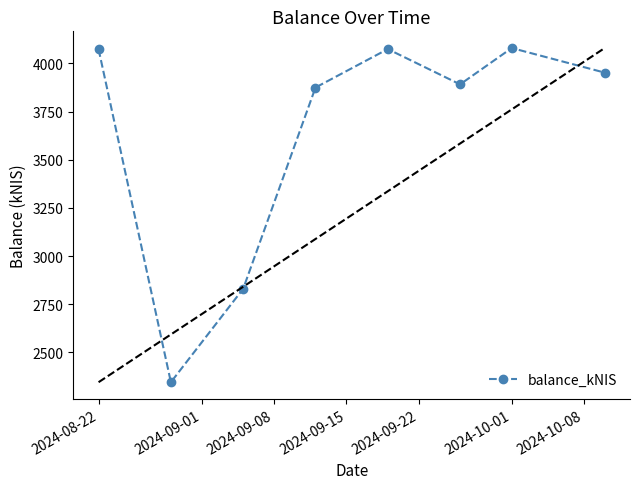

What is the lowest value of the balance_kNIS series?

2345.2